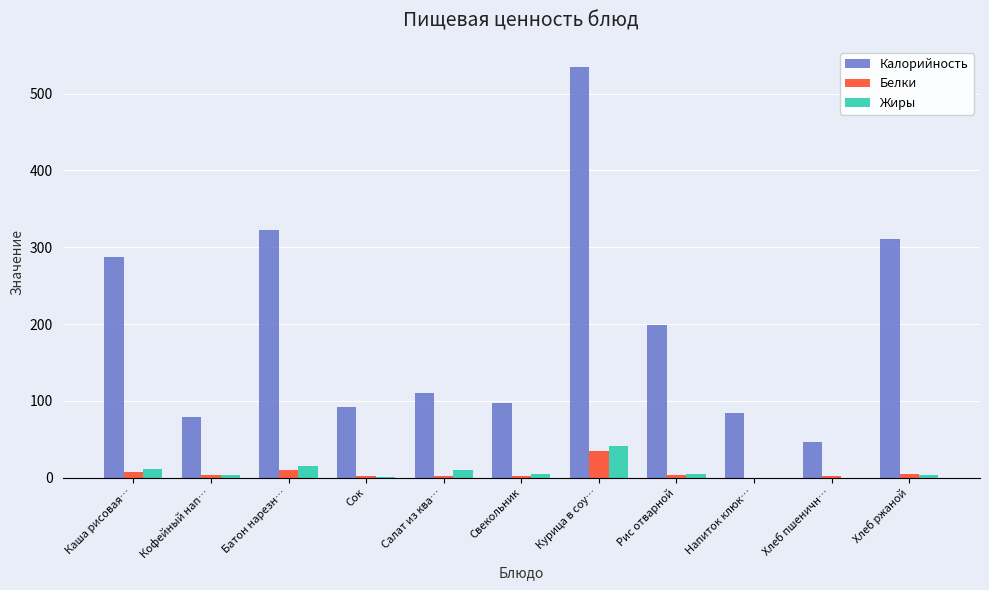

Are the bars grouped side by side (vs. stacked)?

Yes